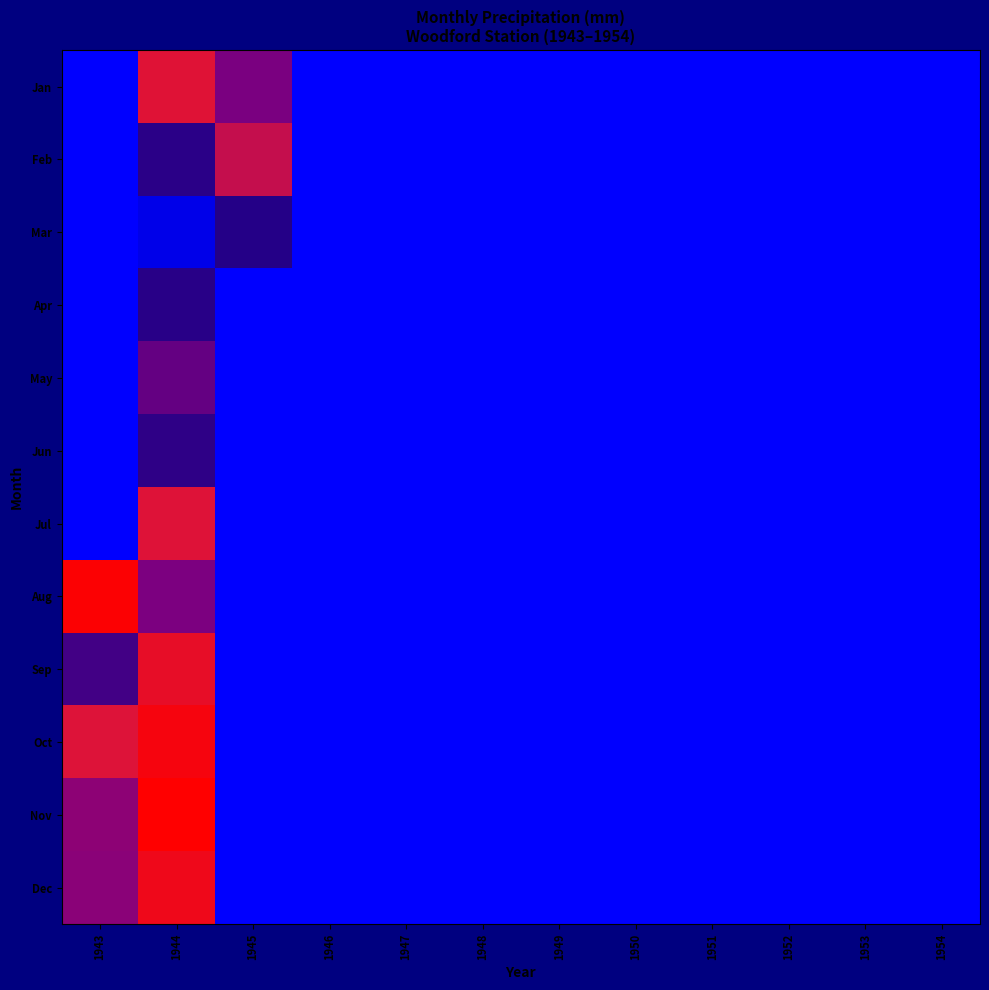

Reading left to right, what are all the values shown in this chart?

Jan: 1943=0.0	1944=125.7	1945=80.0	1946=0.0	1947=0.0	1948=0.0	1949=0.0	1950=0.0	1951=0.0	1952=0.0	1953=0.0	1954=0.0
Feb: 1943=0.0	1944=54.4	1945=111.9	1946=0.0	1947=0.0	1948=0.0	1949=0.0	1950=0.0	1951=0.0	1952=0.0	1953=0.0	1954=0.0
Mar: 1943=0.0	1944=8.1	1945=52.3	1946=0.0	1947=0.0	1948=0.0	1949=0.0	1950=0.0	1951=0.0	1952=0.0	1953=0.0	1954=0.0
Apr: 1943=0.0	1944=53.9	1945=0.0	1946=0.0	1947=0.0	1948=0.0	1949=0.0	1950=0.0	1951=0.0	1952=0.0	1953=0.0	1954=0.0
May: 1943=0.0	1944=72.6	1945=0.0	1946=0.0	1947=0.0	1948=0.0	1949=0.0	1950=0.0	1951=0.0	1952=0.0	1953=0.0	1954=0.0
Jun: 1943=0.0	1944=55.5	1945=0.0	1946=0.0	1947=0.0	1948=0.0	1949=0.0	1950=0.0	1951=0.0	1952=0.0	1953=0.0	1954=0.0
Jul: 1943=0.0	1944=124.4	1945=0.0	1946=0.0	1947=0.0	1948=0.0	1949=0.0	1950=0.0	1951=0.0	1952=0.0	1953=0.0	1954=0.0
Aug: 1943=160.0	1944=80.6	1945=0.0	1946=0.0	1947=0.0	1948=0.0	1949=0.0	1950=0.0	1951=0.0	1952=0.0	1953=0.0	1954=0.0
Sep: 1943=62.3	1944=135.6	1945=0.0	1946=0.0	1947=0.0	1948=0.0	1949=0.0	1950=0.0	1951=0.0	1952=0.0	1953=0.0	1954=0.0
Oct: 1943=123.8	1944=153.1	1945=0.0	1946=0.0	1947=0.0	1948=0.0	1949=0.0	1950=0.0	1951=0.0	1952=0.0	1953=0.0	1954=0.0
Nov: 1943=87.7	1944=162.8	1945=0.0	1946=0.0	1947=0.0	1948=0.0	1949=0.0	1950=0.0	1951=0.0	1952=0.0	1953=0.0	1954=0.0
Dec: 1943=86.1	1944=144.5	1945=0.0	1946=0.0	1947=0.0	1948=0.0	1949=0.0	1950=0.0	1951=0.0	1952=0.0	1953=0.0	1954=0.0